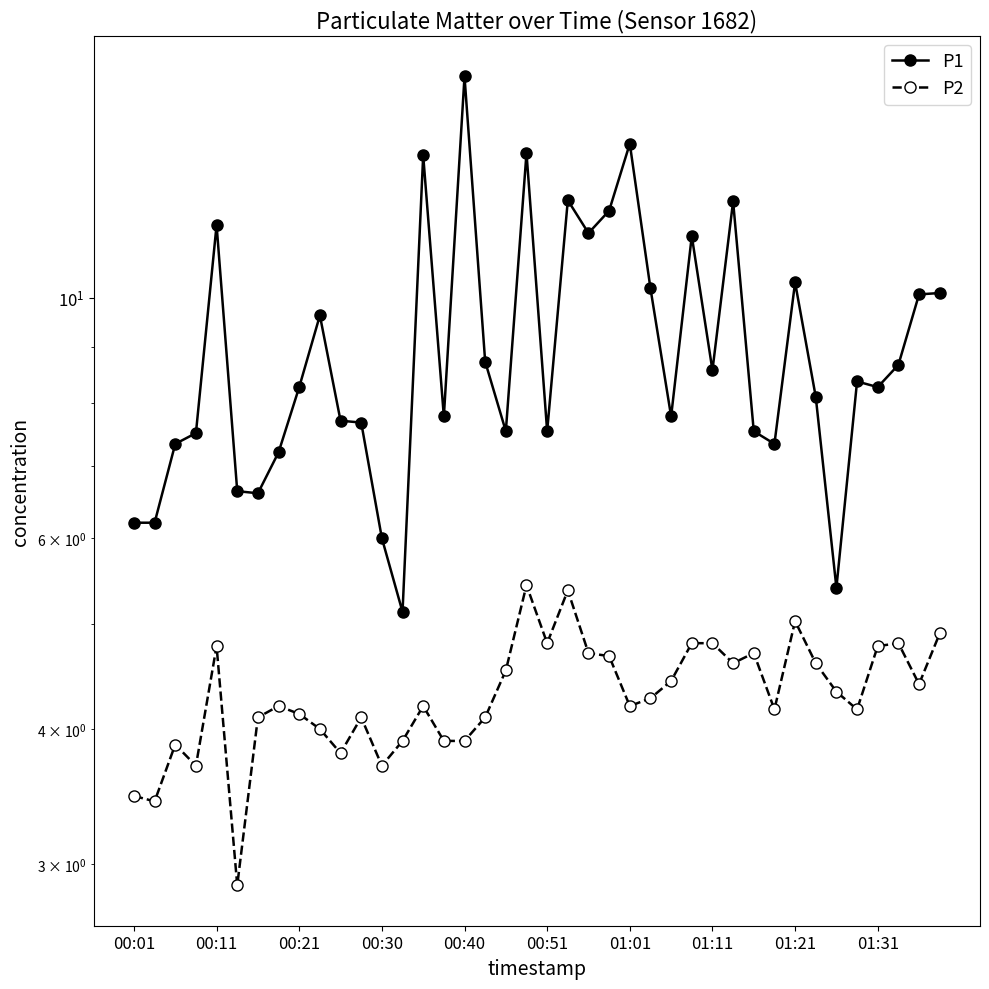

Reading left to right, extract all data points from this chart.

P1: 6.2	6.2	7.3	7.5	11.7	6.6	6.6	7.2	8.3	9.6	7.7	7.7	6.0	5.1	13.5	7.8	16.0	8.7	7.5	13.6	7.5	12.3	11.5	12.0	13.9	10.2	7.8	11.4	8.6	12.3	7.5	7.3	10.3	8.1	5.4	8.4	8.3	8.7	10.1	10.1
P2: 3.5	3.4	3.9	3.7	4.8	2.9	4.1	4.2	4.1	4.0	3.8	4.1	3.7	3.9	4.2	3.9	3.9	4.1	4.5	5.4	4.8	5.4	4.7	4.7	4.2	4.3	4.4	4.8	4.8	4.6	4.7	4.2	5.0	4.6	4.3	4.2	4.8	4.8	4.4	4.9